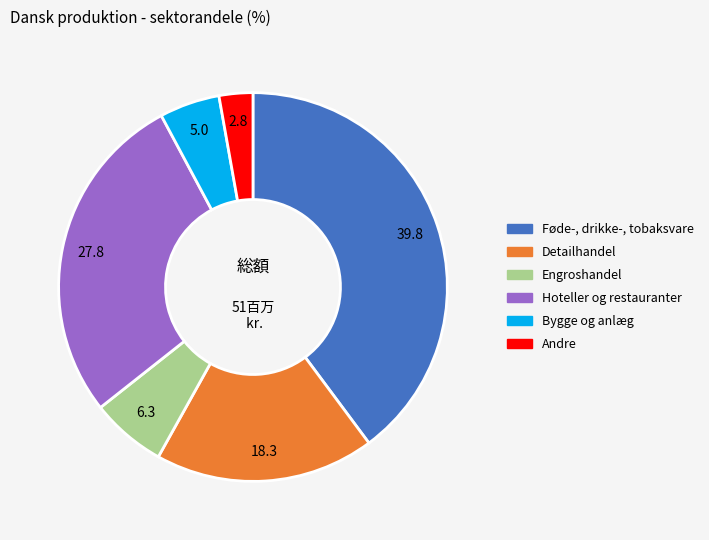

True or false: Føde-, drikke-, tobaksvare accounts for 54% of the total.

False